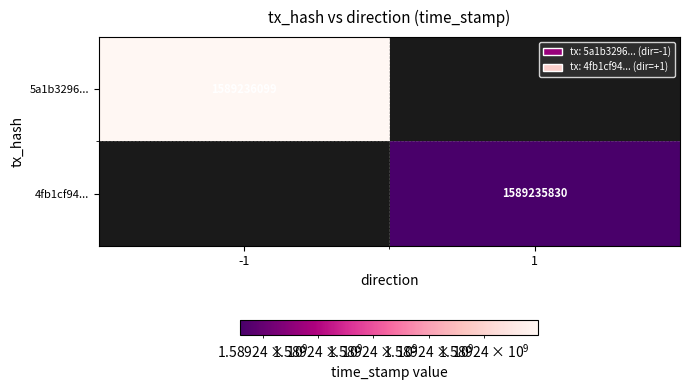

What is the total value across all series at time_stamp?

3178471929